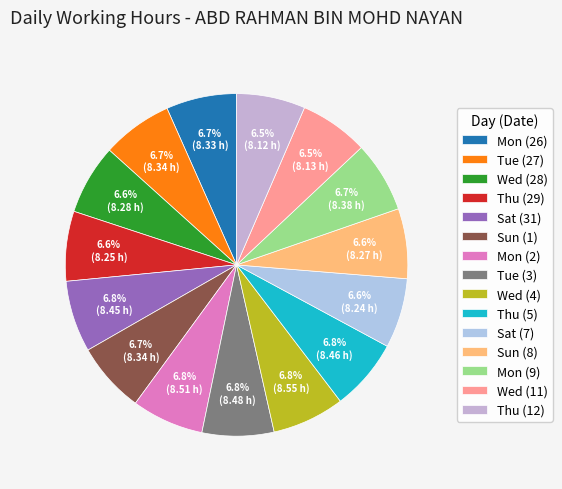

Count the number of slices in the pie.

15